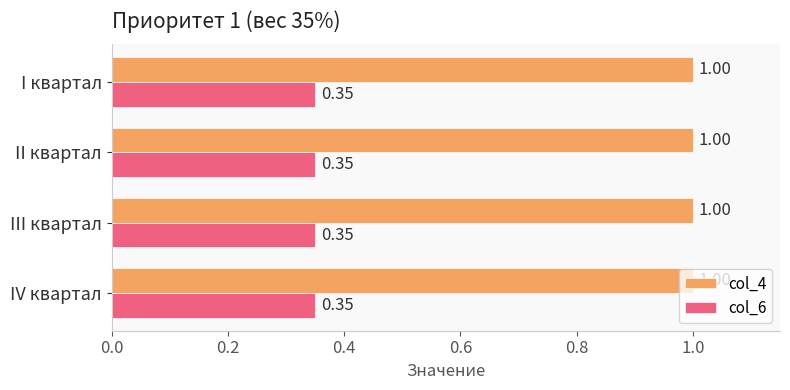

List the series in order of their overall mean, highest first.

col_4, col_6